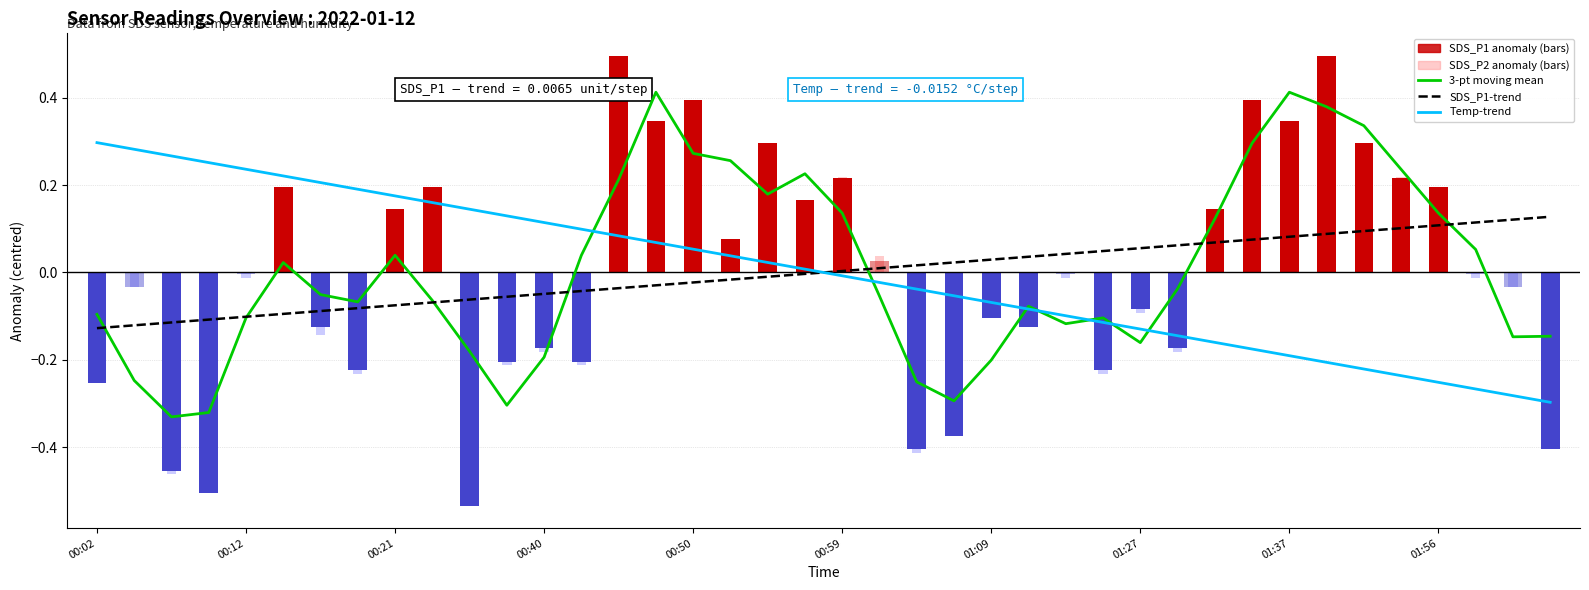

At which category is the sum across all series the highest?

14